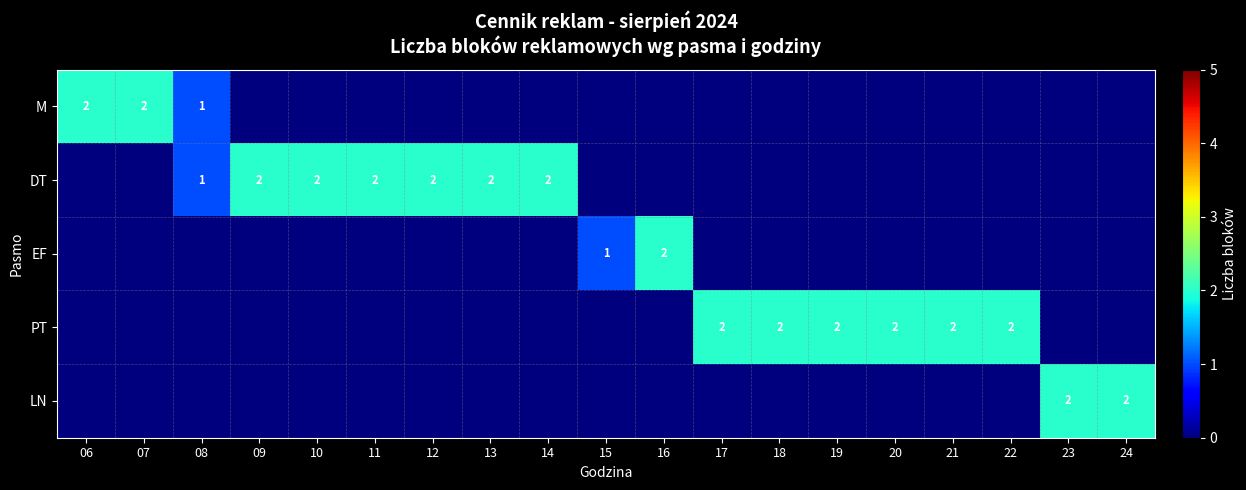

True or false: DT has a value of 1 at 12.

False